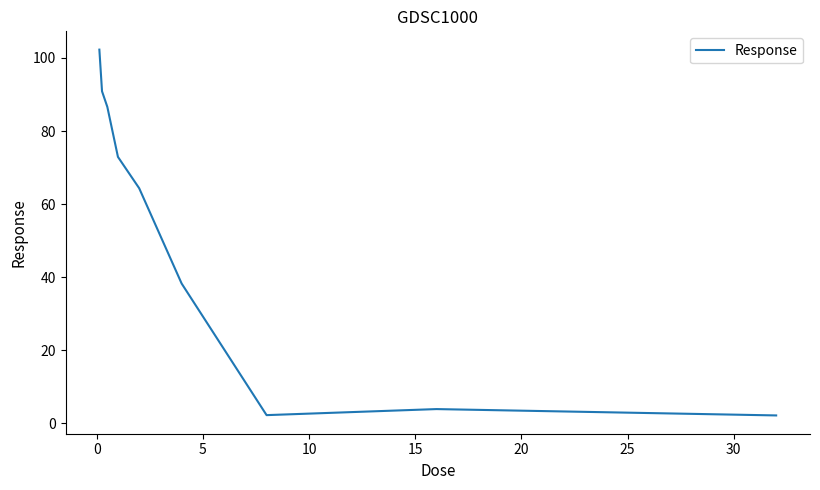

What is the difference between the maximum and minimum values?

100.1